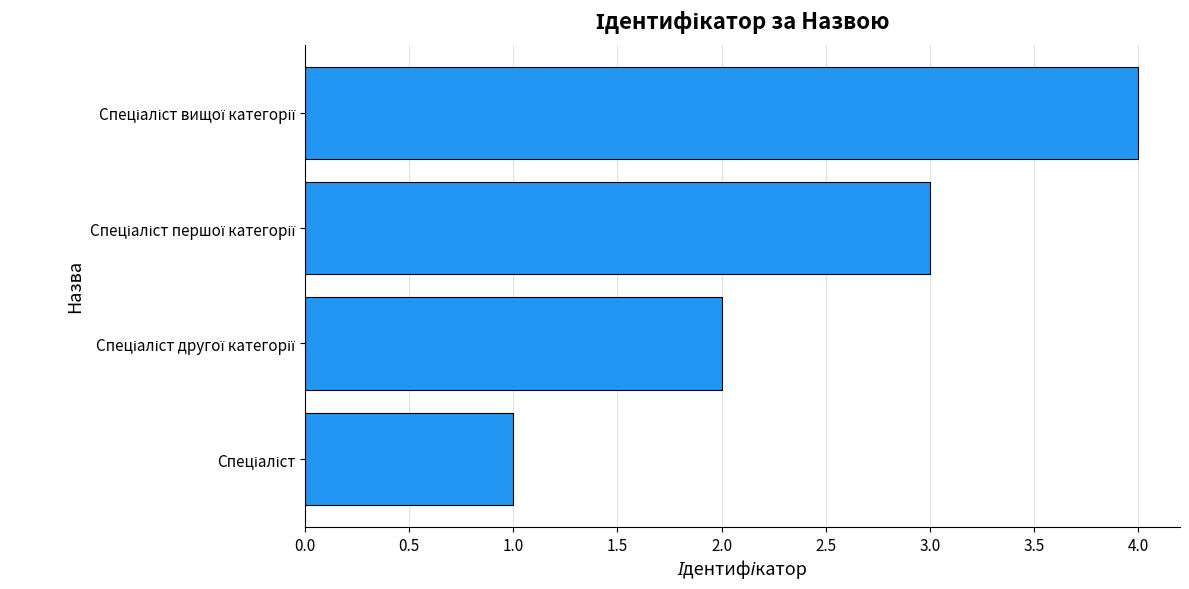

Count the values in the range 2 to 4.

3